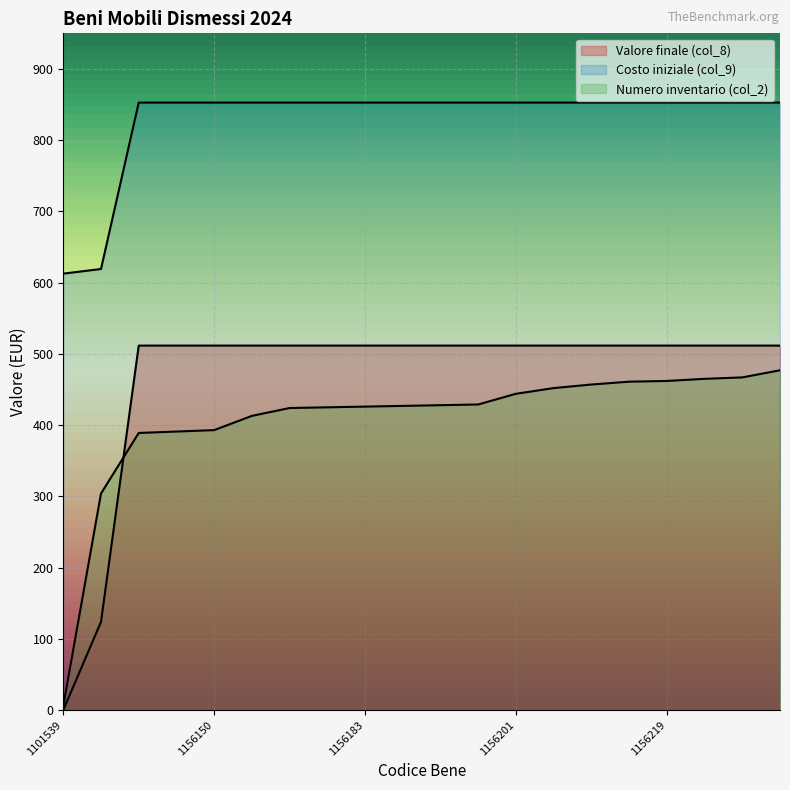

At how many categories does at least one series exceed 618?

19